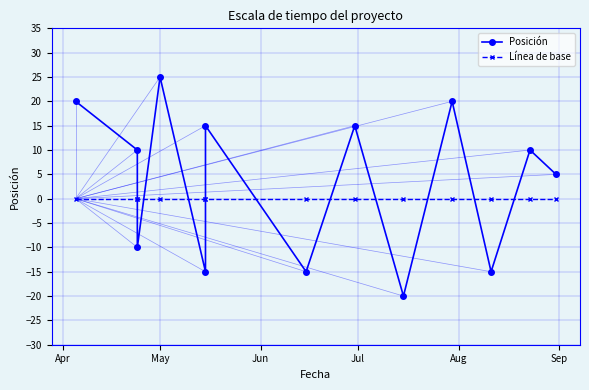

What is the label of the 1st point from the left?

Apr